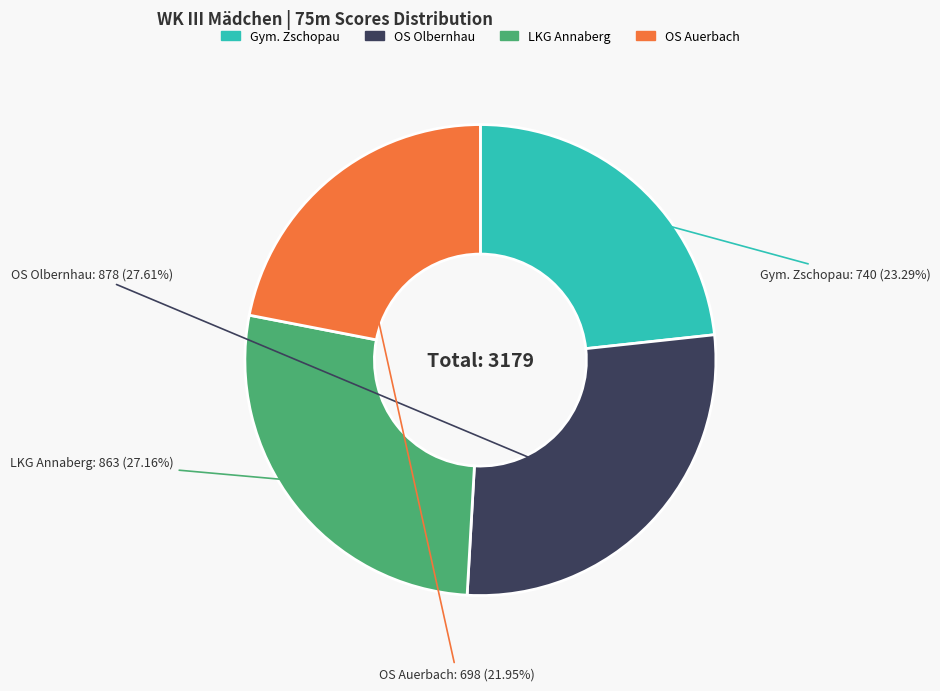

How many slices are in this pie chart?

4